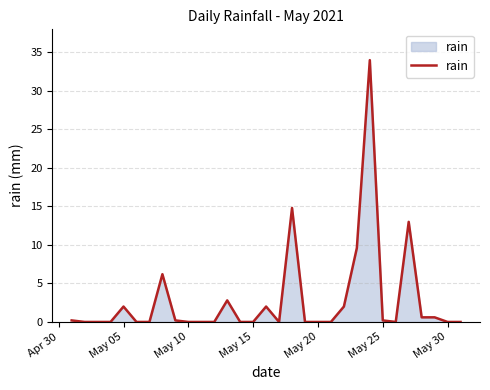

What is the difference between the maximum and minimum values?

34.0